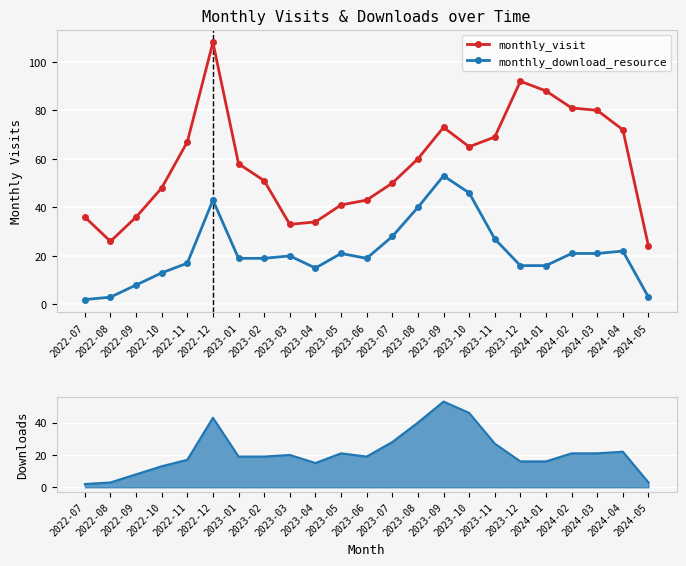

How many values in the monthly_visit series exceed 58?

11